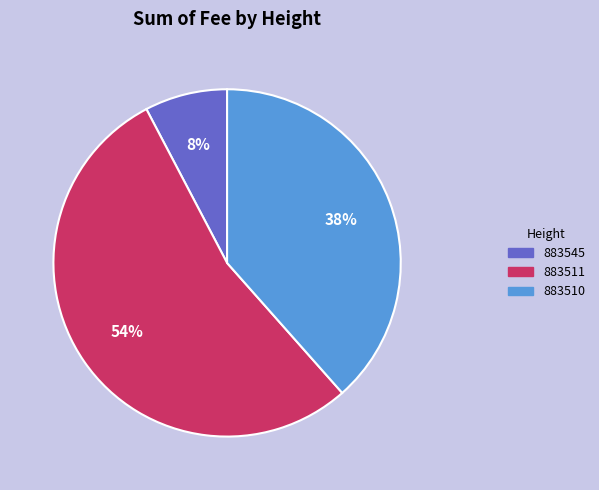

To the nearest percent, what portion does 883511 represent?

54%